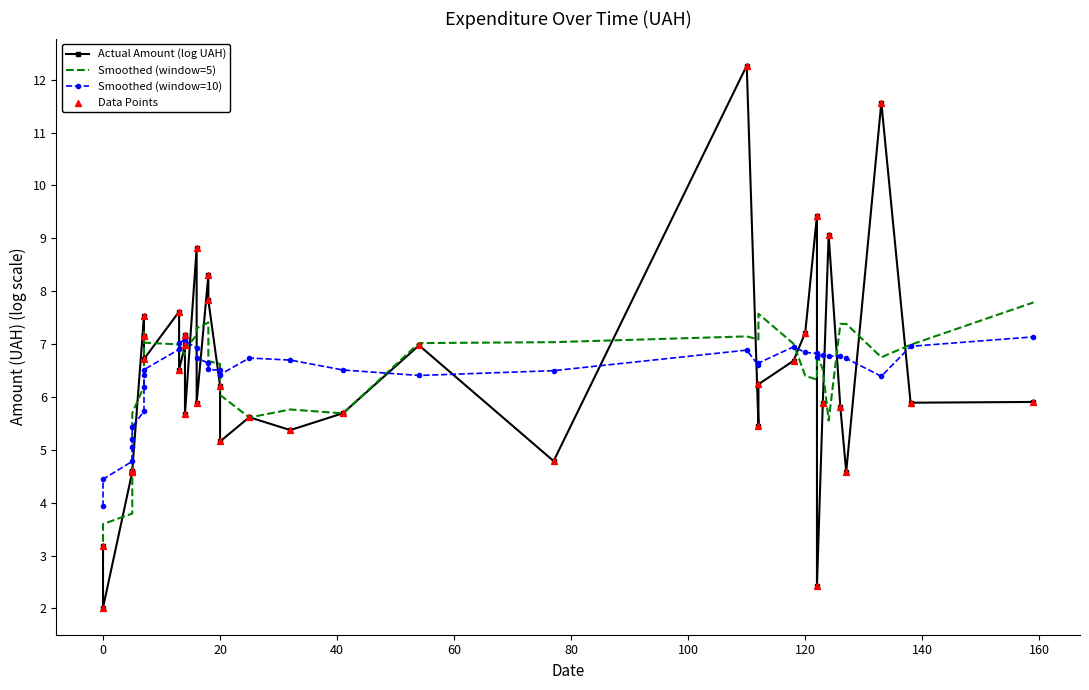

Which series contains the highest Y value?

Actual Amount (log UAH)